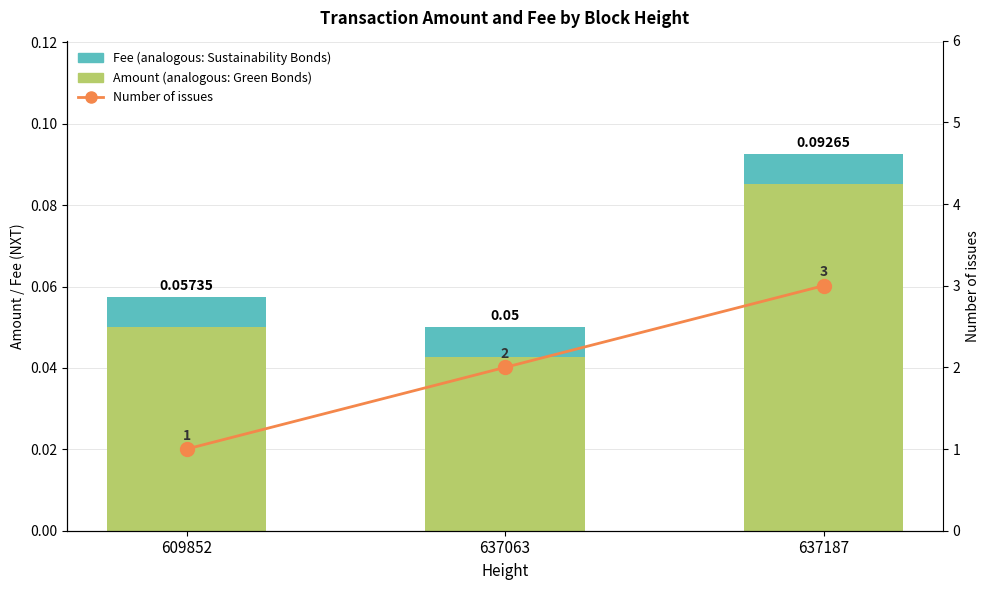

Reading left to right, what are all the values shown in this chart?

Amount: 0.1	0.0	0.1
Fee: 0.0	0.0	0.0
Number of issues: 1.0	2.0	3.0